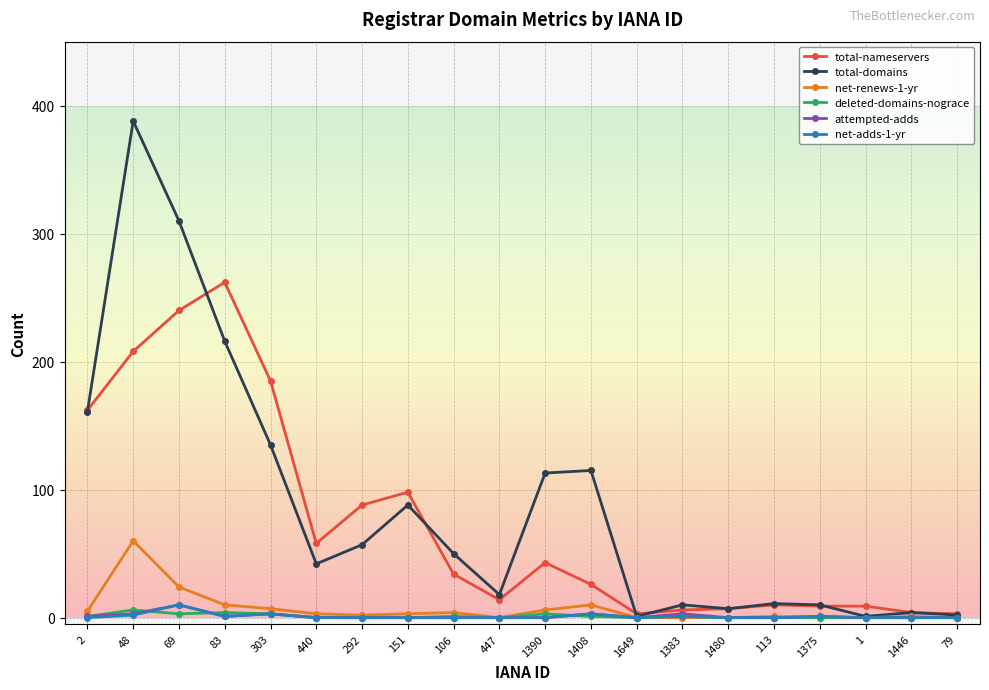

Does the chart display data point markers on the line(s)?

Yes